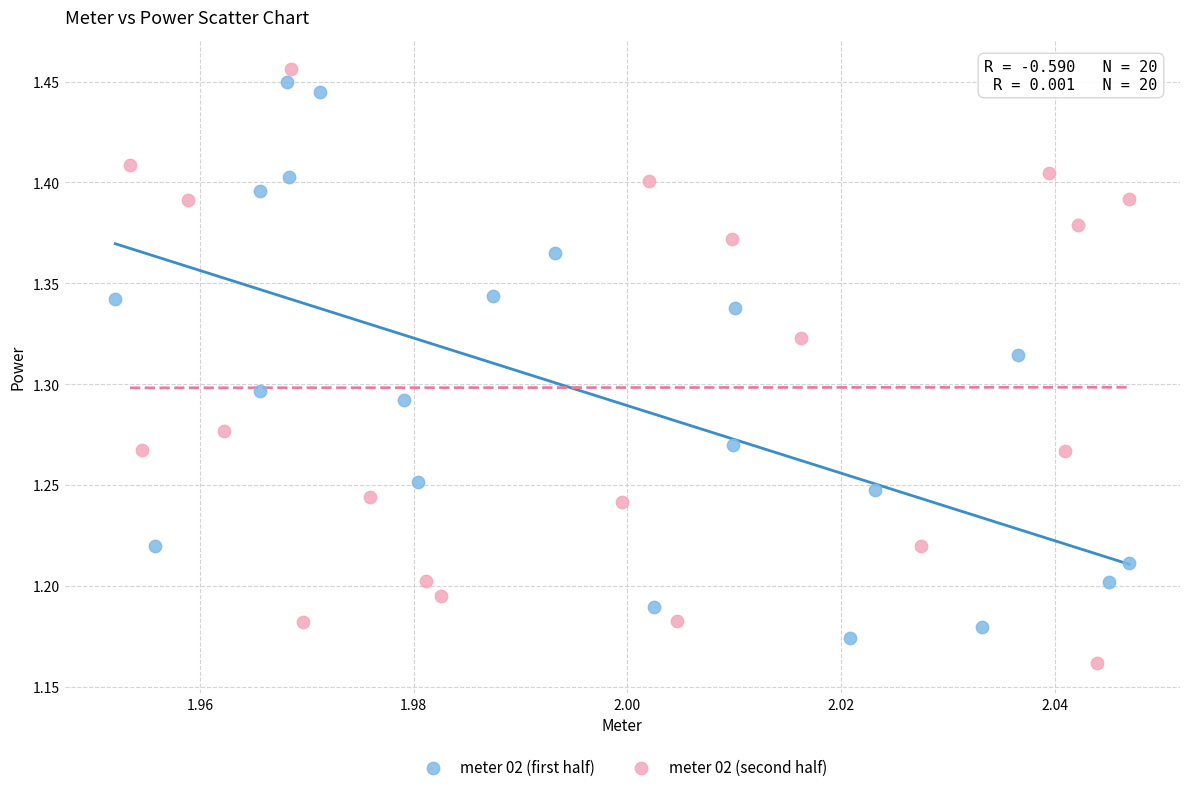

Which series reaches the maximum Y coordinate?

meter 02 (second half)